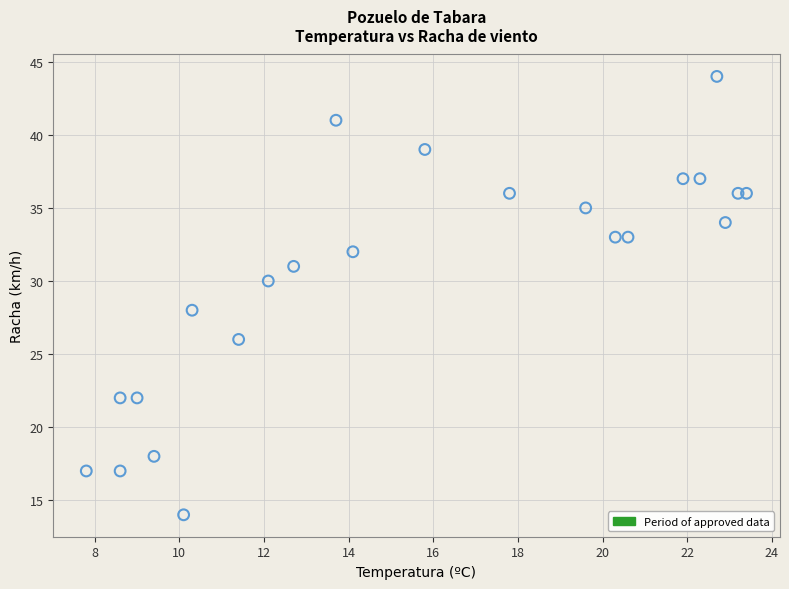

What is the range of Y values (max minus min)?

30